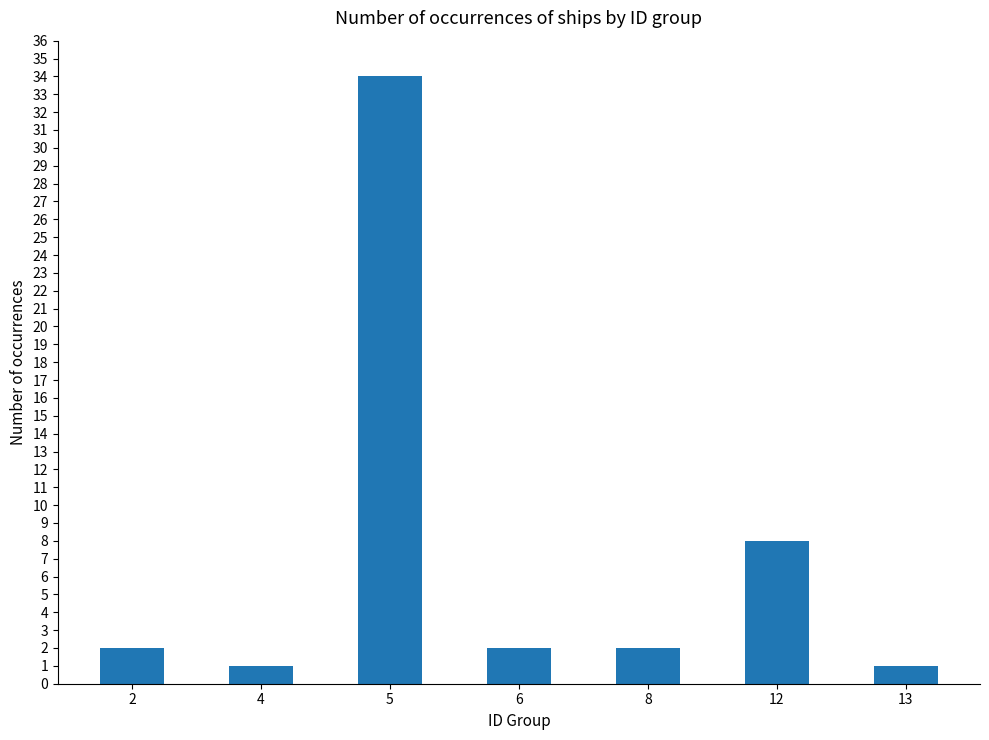

Reading left to right, transcribe all the data shown in this chart.

2=2	4=1	5=34	6=2	8=2	12=8	13=1